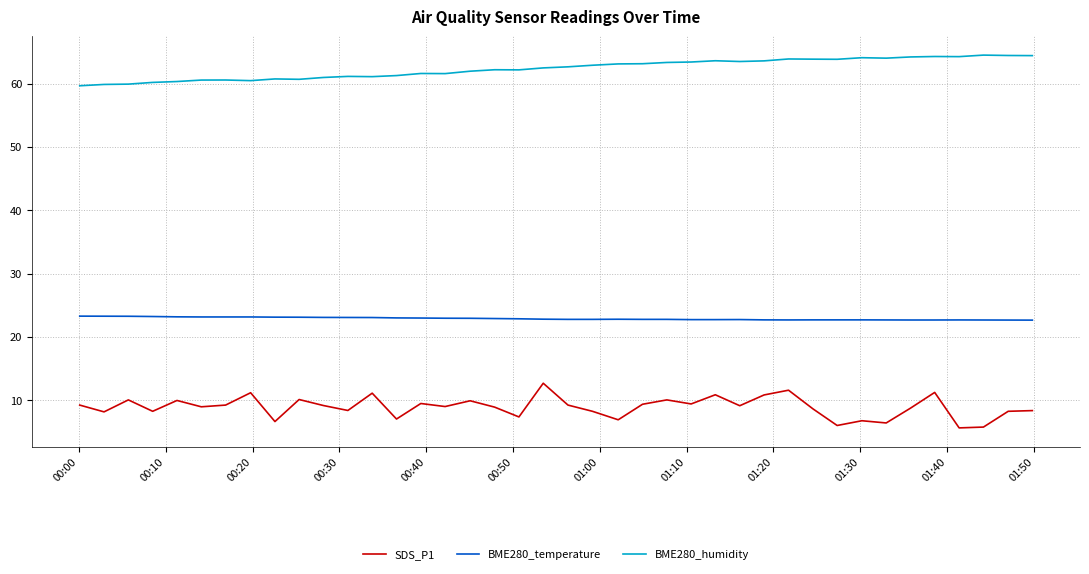

True or false: BME280_temperature and SDS_P1 intersect in this chart.

False